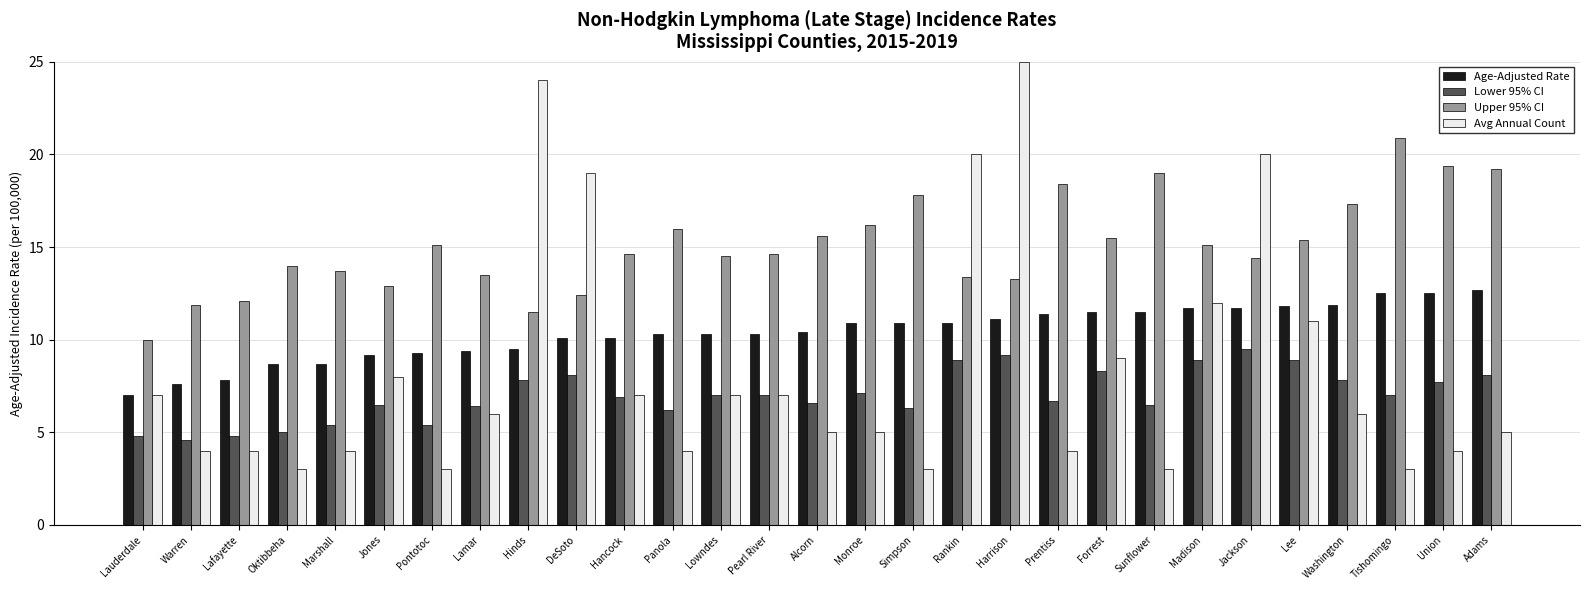

How many values in the Age-Adjusted Rate series are below 10?

9